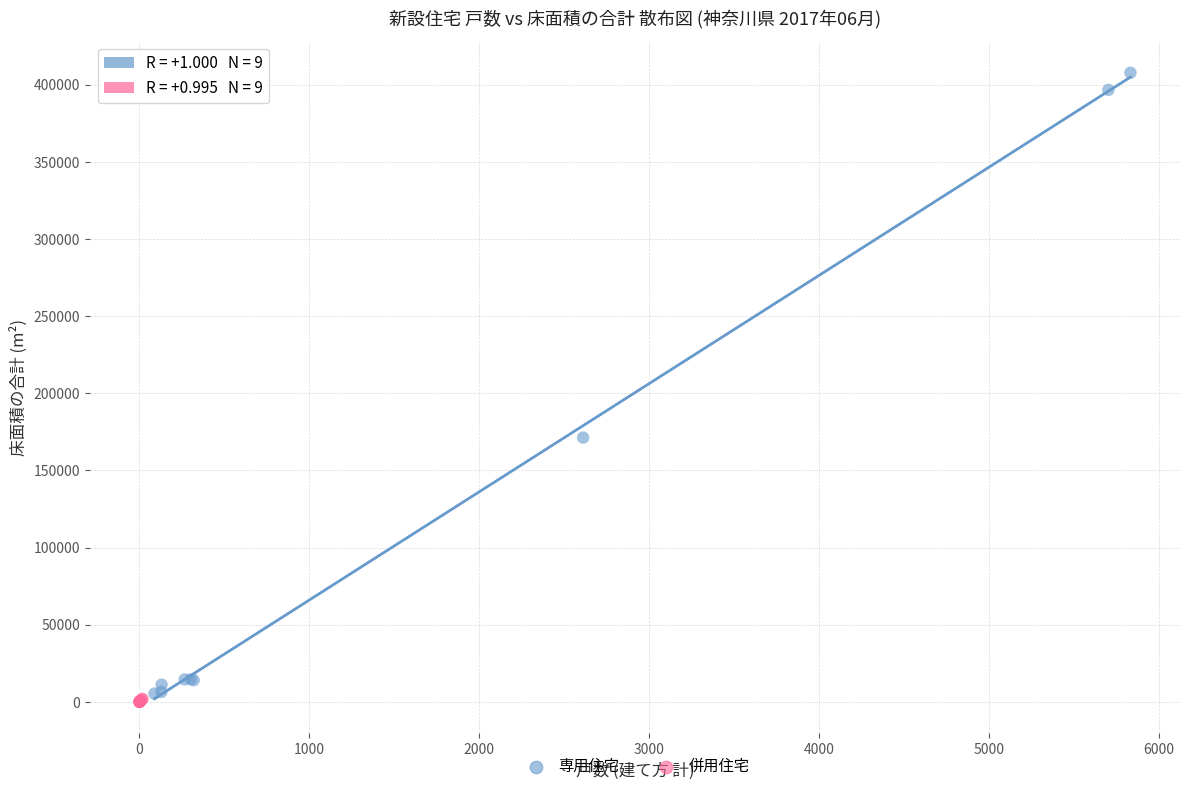

Which series reaches the maximum Y coordinate?

専用住宅